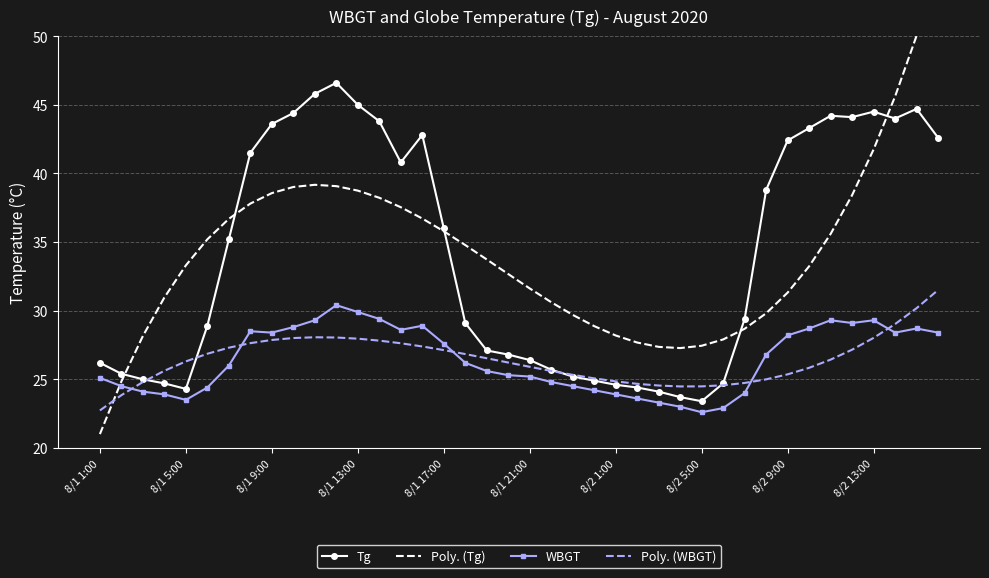

Which category has the lowest value in the Poly. (Tg) series?

8/1 1:00